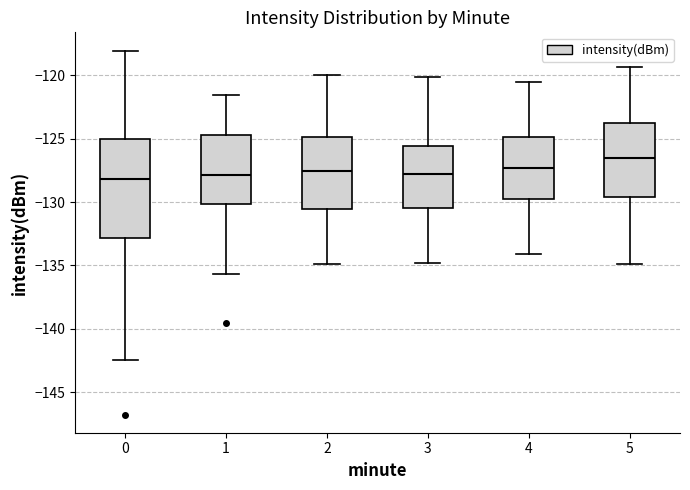

Which box is the tallest, from its lower edge to its upper edge?

0